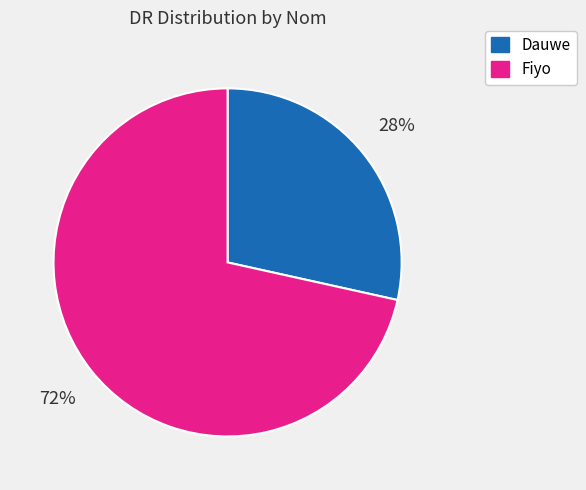

Which category has the smallest portion of the pie?

Dauwe